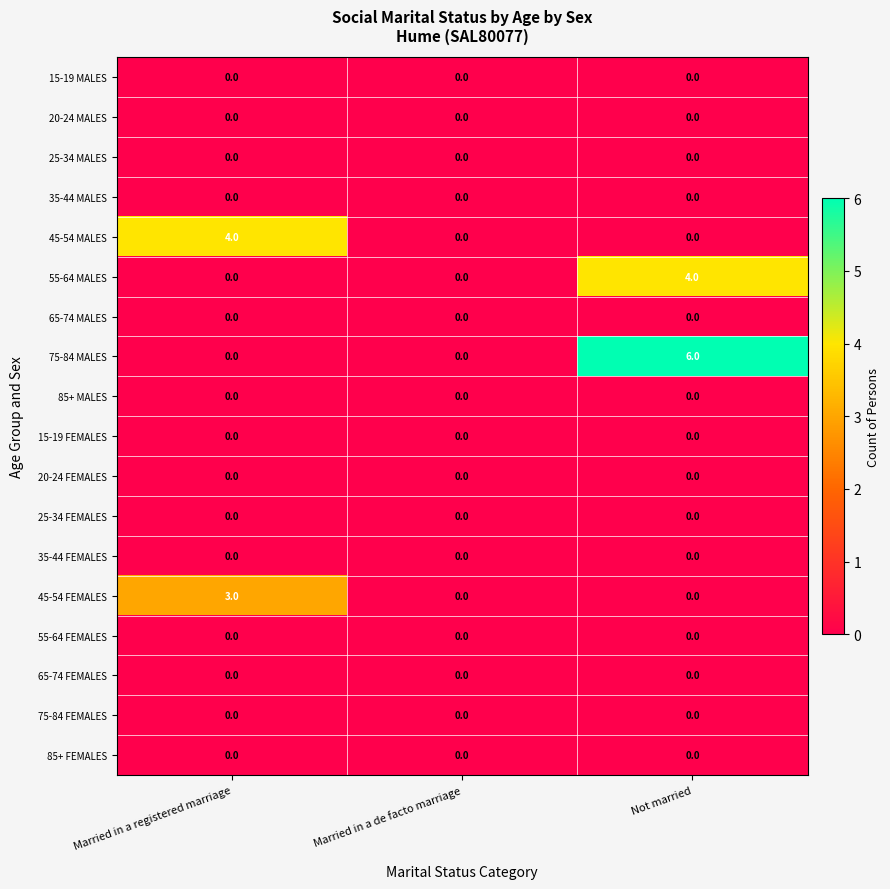

At which category is the sum across all series the highest?

Not married